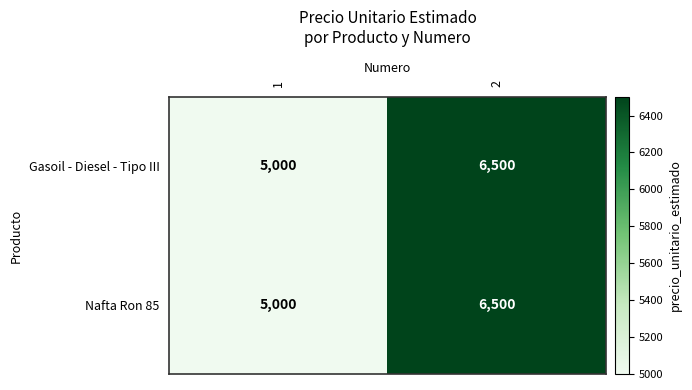

What is the difference between the Gasoil - Diesel - Tipo III values at 2 and 1?

1500